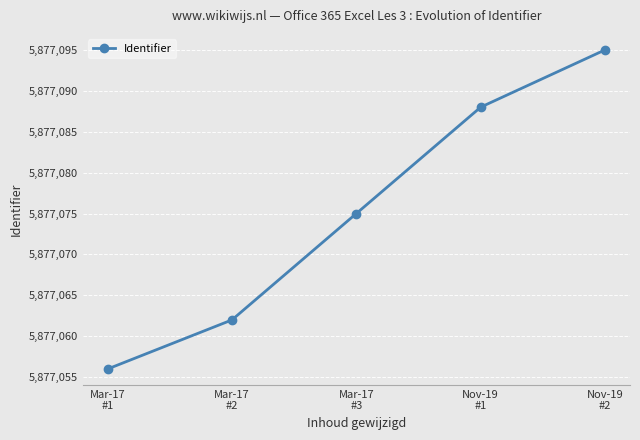

Rank the categories by value from lowest to highest.

Mar-17
#1, Mar-17
#2, Mar-17
#3, Nov-19
#1, Nov-19
#2